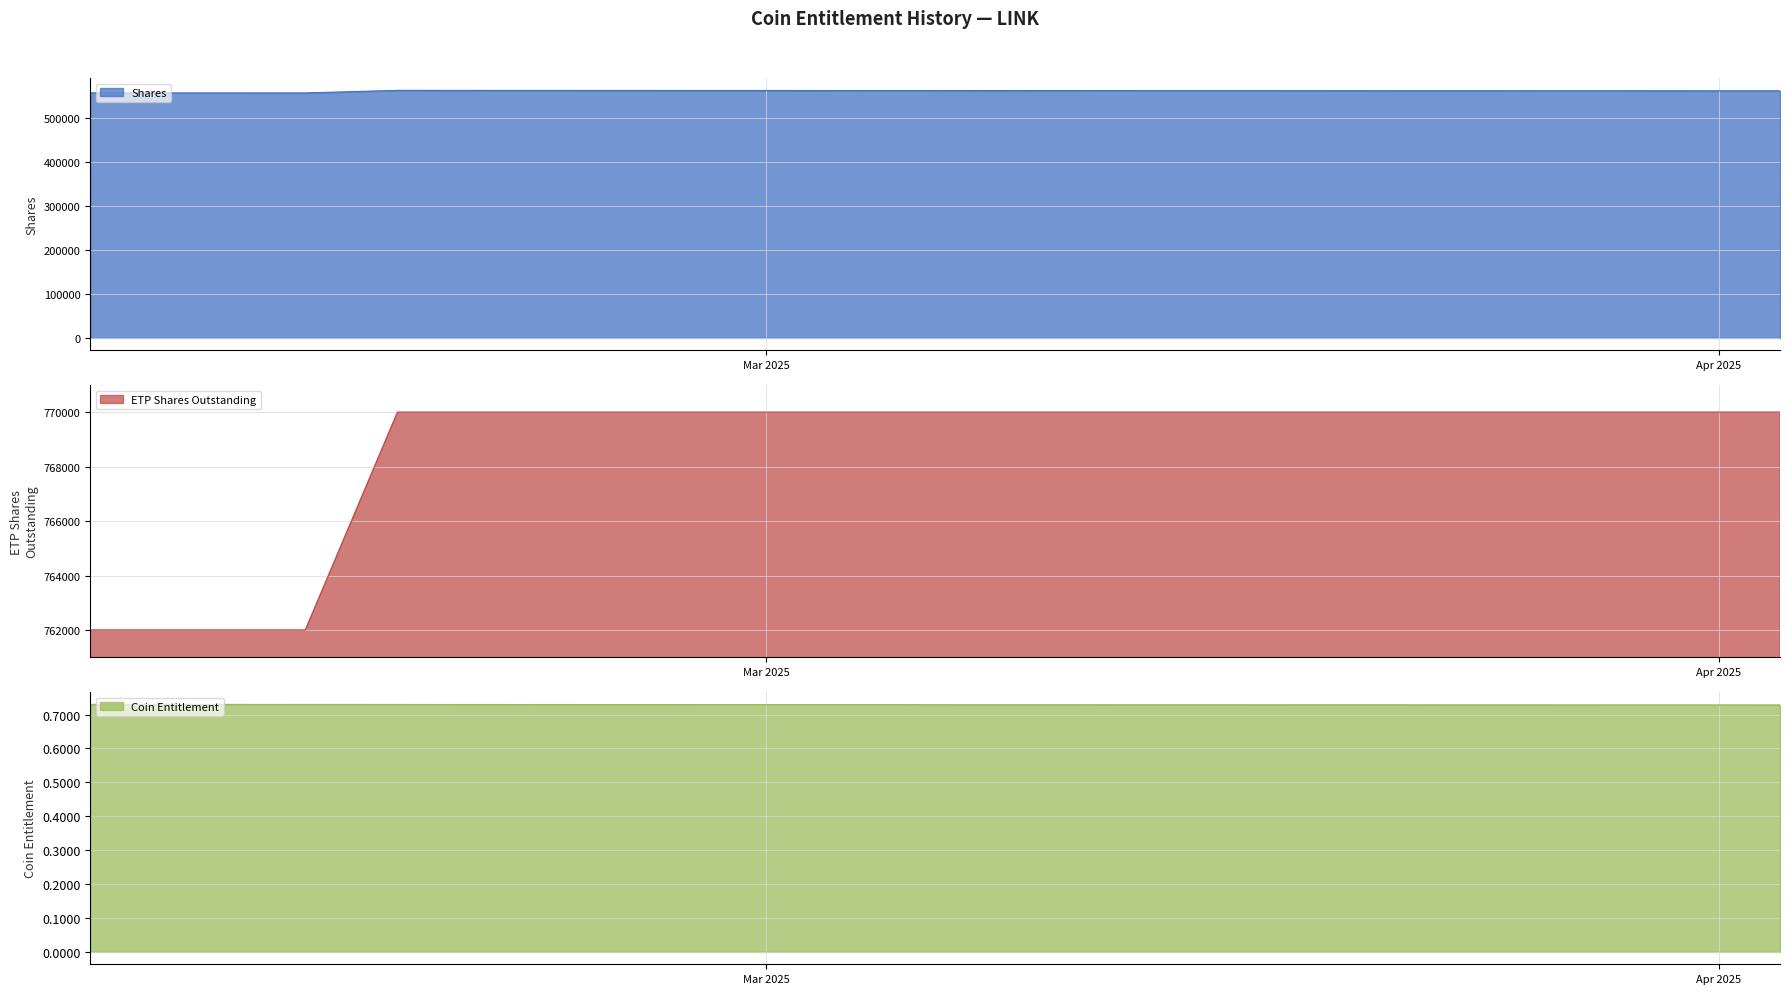

What is the value of the Coin Entitlement point at the 19th from the left?

0.7